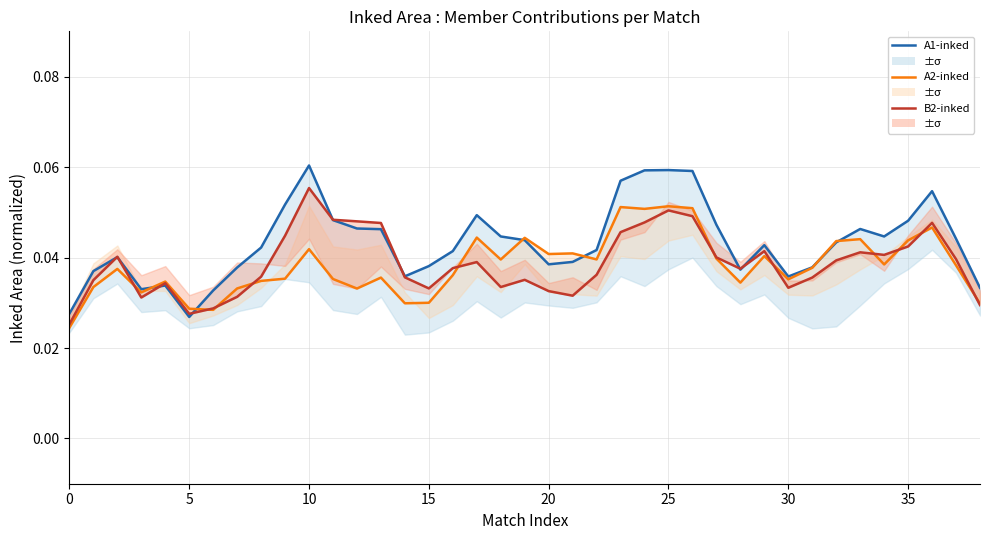

Does the chart display data point markers on the line(s)?

No